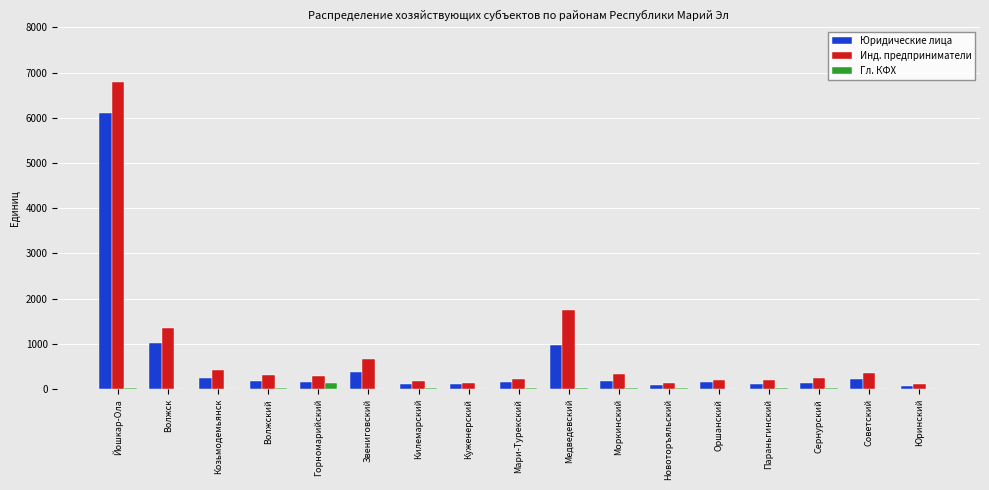

What is the sum of all Юридические лица values?

10347